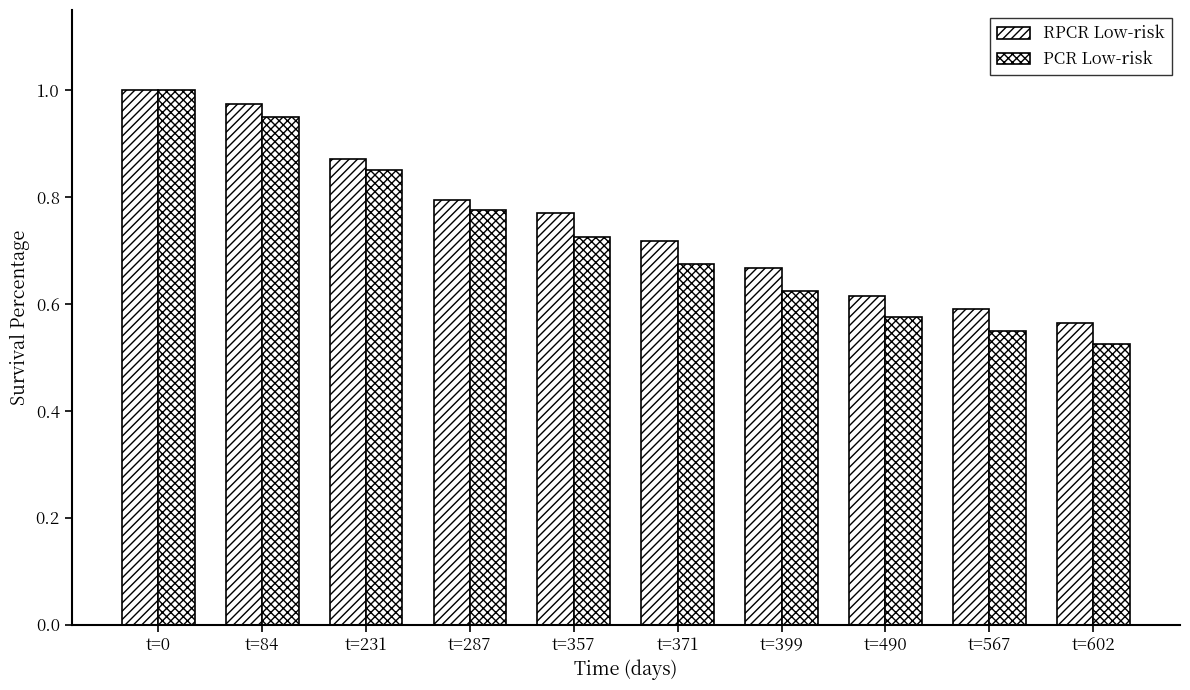

At which category is the sum across all series the highest?

t=0